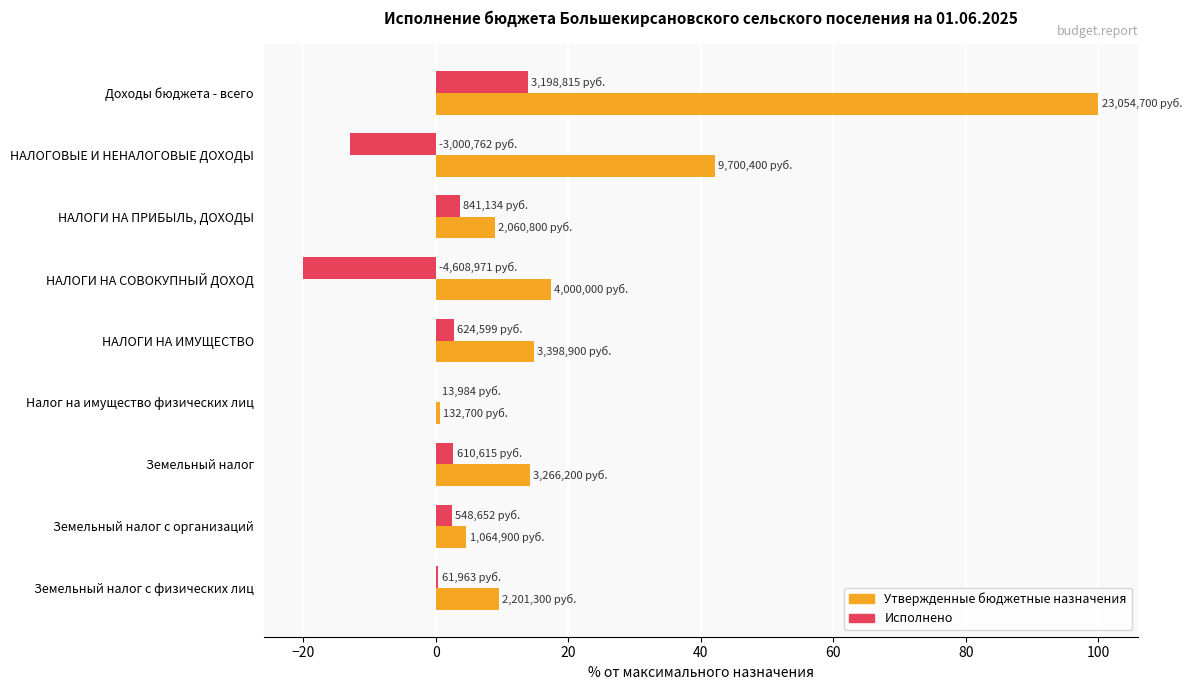

What is the approximate value of Исполнено at НАЛОГИ НА СОВОКУПНЫЙ ДОХОД?

-20.0